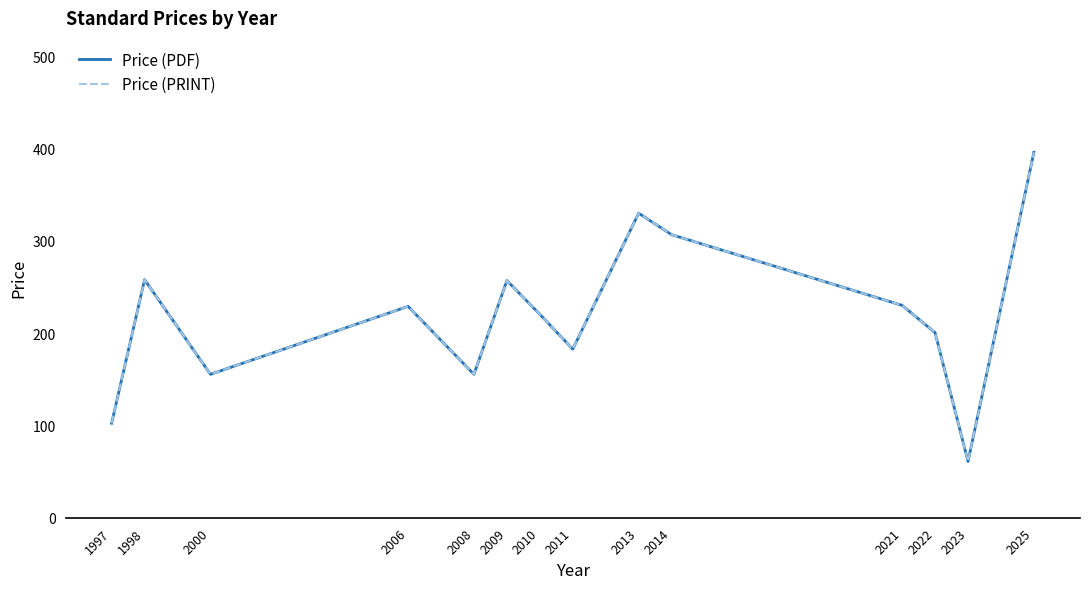

What is the difference between the Price (PRINT) values at 1998 and 2023?

197.0